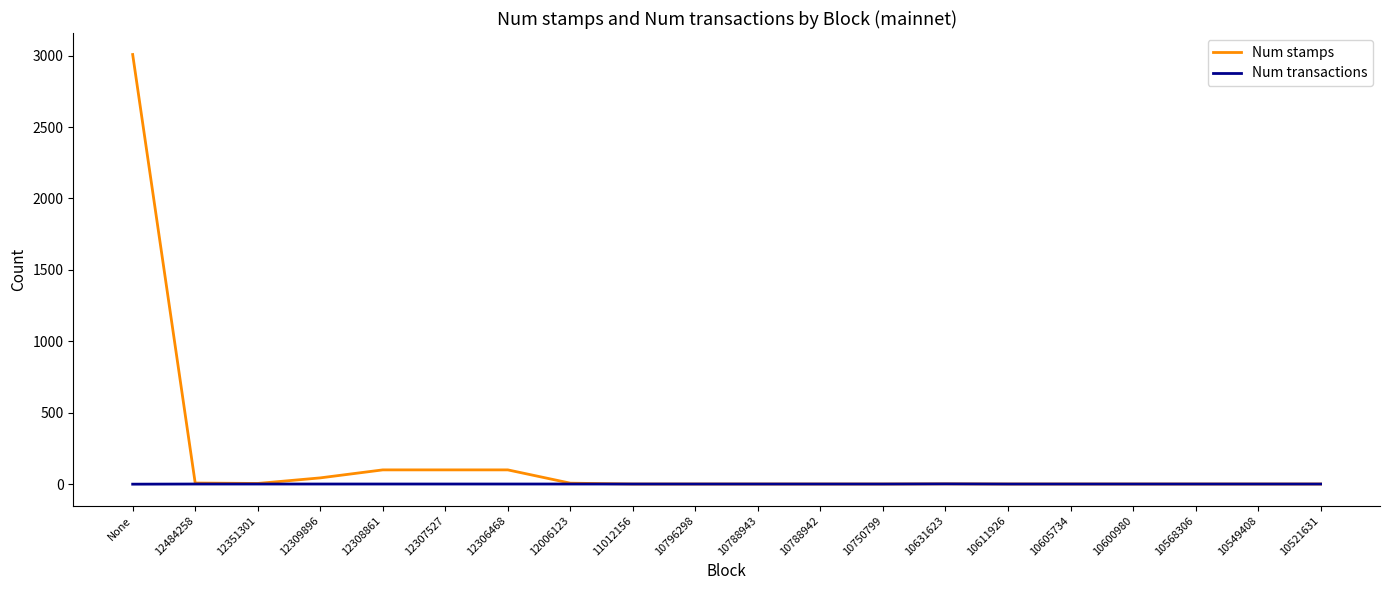

True or false: Num stamps has more than 0 points higher than both neighbors.

True